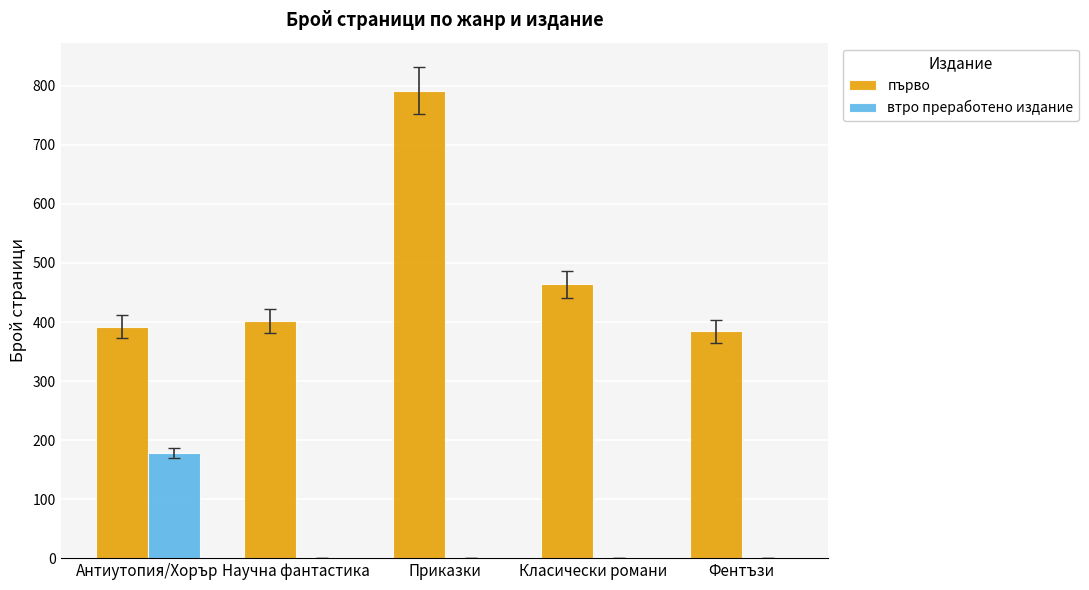

Where is първо nearest to the value 588?

Класически романи